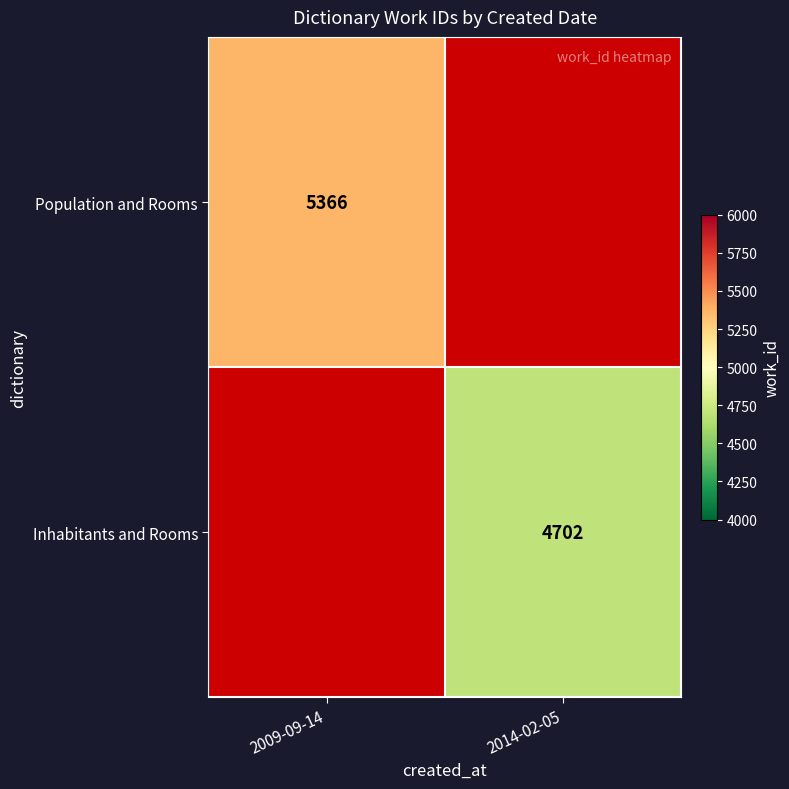

Is the value of Population and Rooms at 2009-09-14 greater than the value of Inhabitants and Rooms at 2014-02-05?

Yes